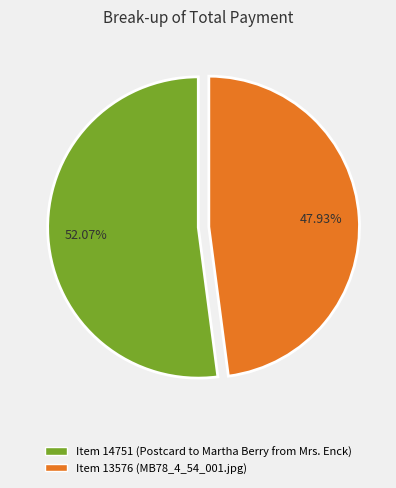

Rank the categories by value from lowest to highest.

Item 13576 (MB78_4_54_001.jpg), Item 14751 (Postcard to Martha Berry from Mrs. Enck)